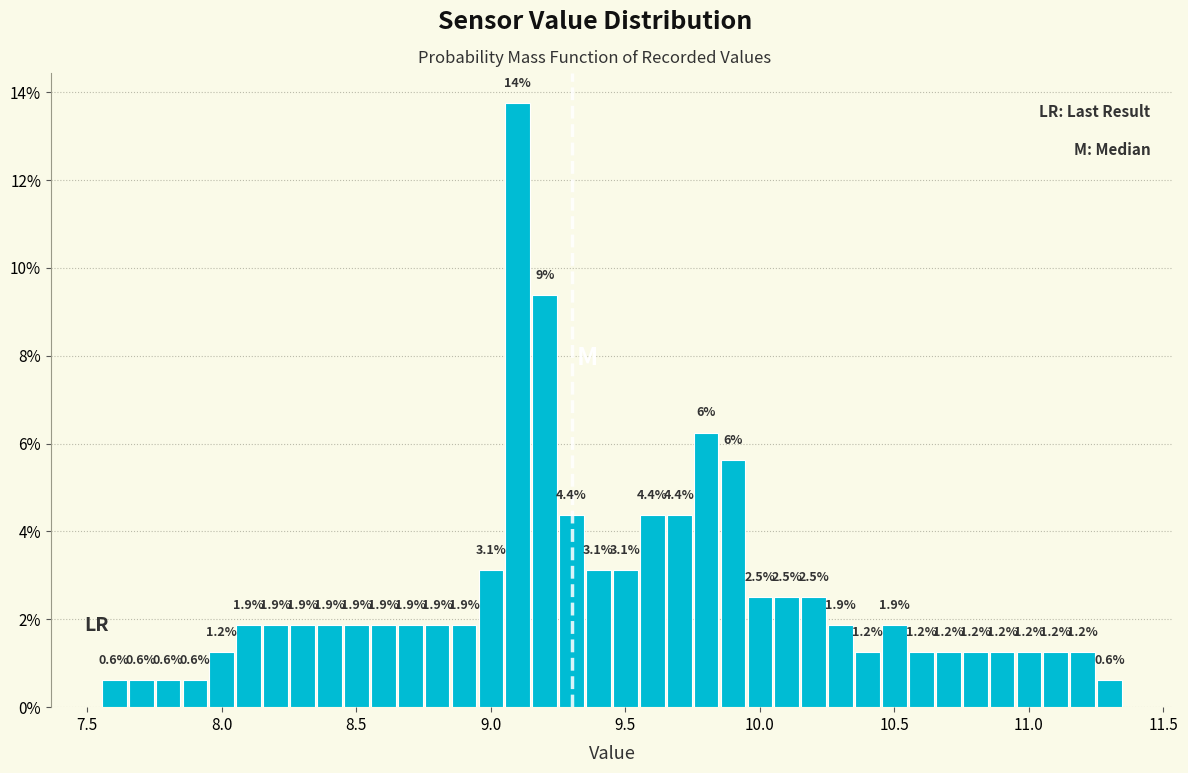

Read against the x-axis, roughly where is the centre of the tallest bar?

9.10